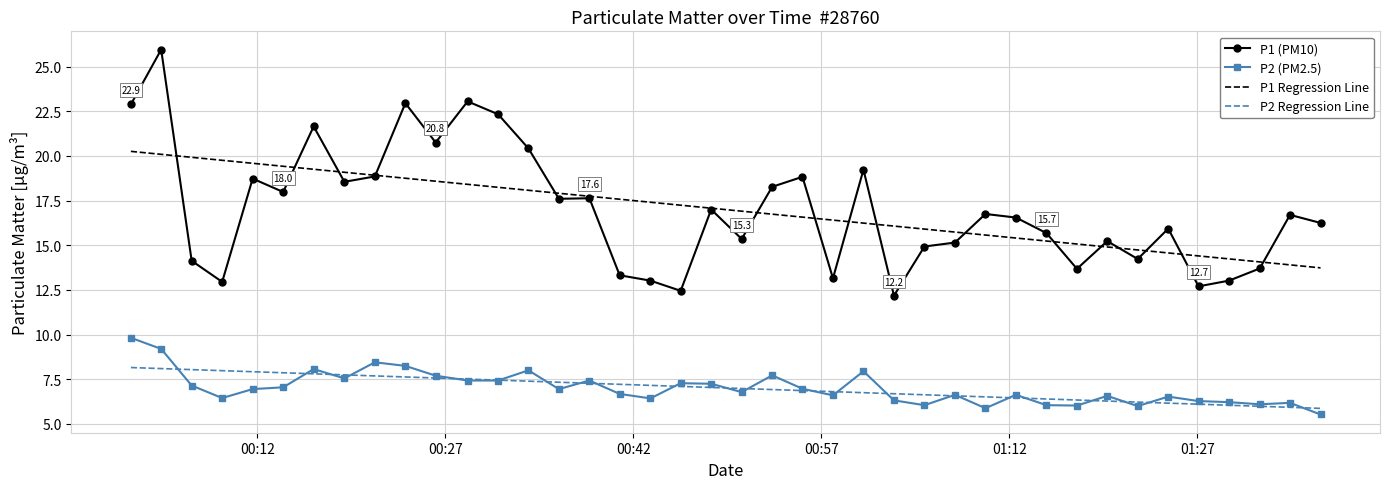

What is the value of the P2 (PM2.5) point at the 11th from the left?

7.7